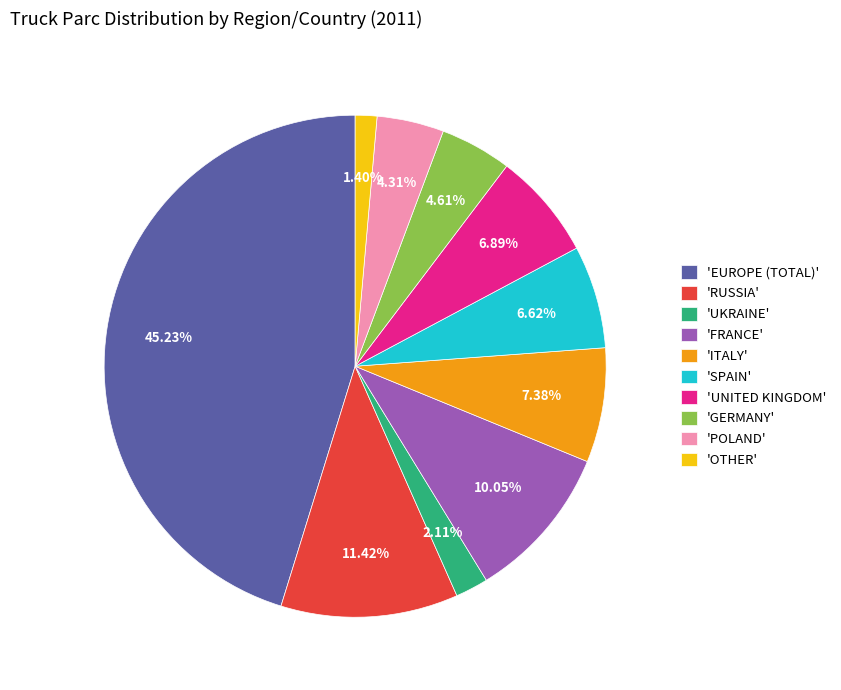

Which category has the biggest portion of the pie?

'EUROPE (TOTAL)'